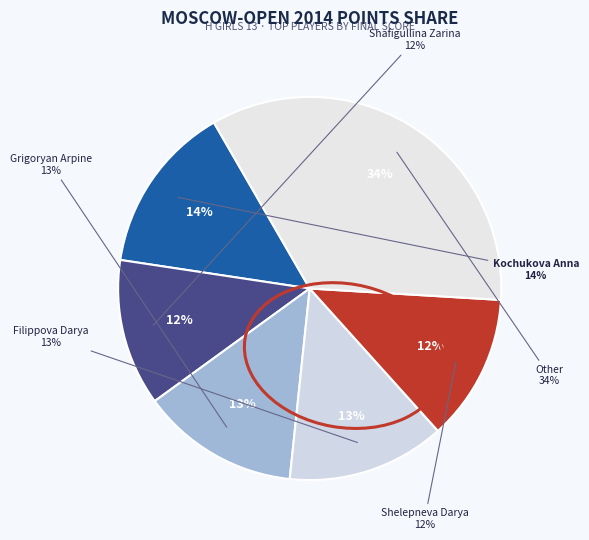

What percentage is the Grigoryan Arpine slice, to the nearest percent?

13%